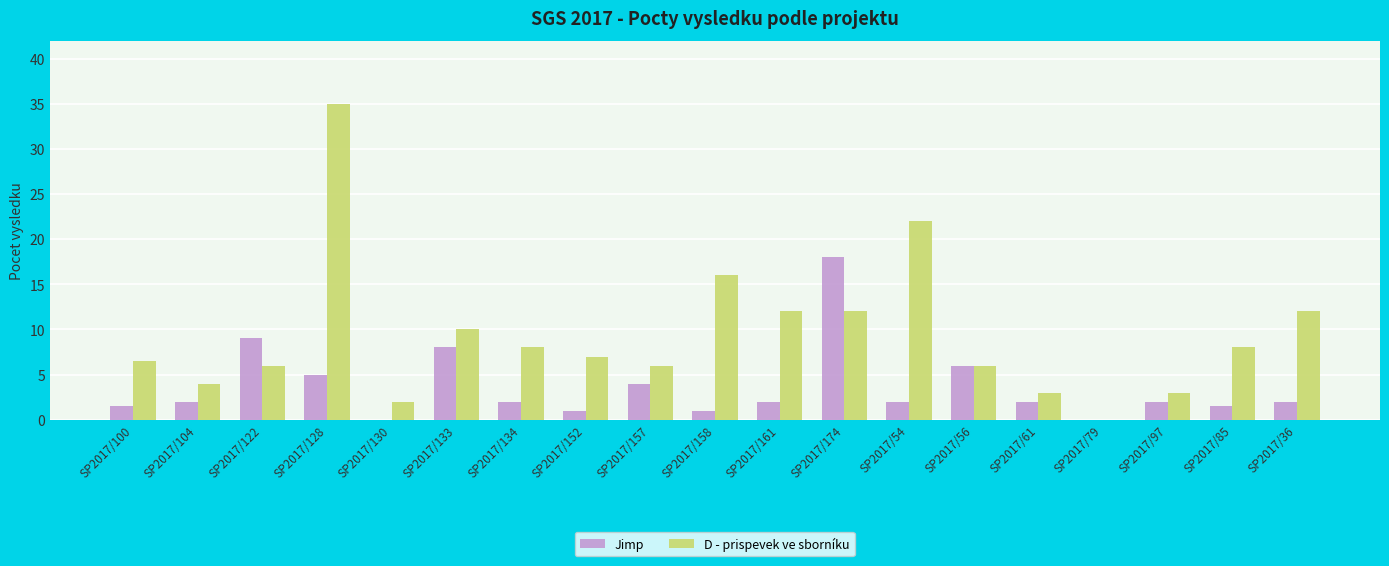

Which series changed the most between SP2017/128 and SP2017/133?

D - prispevek ve sborníku